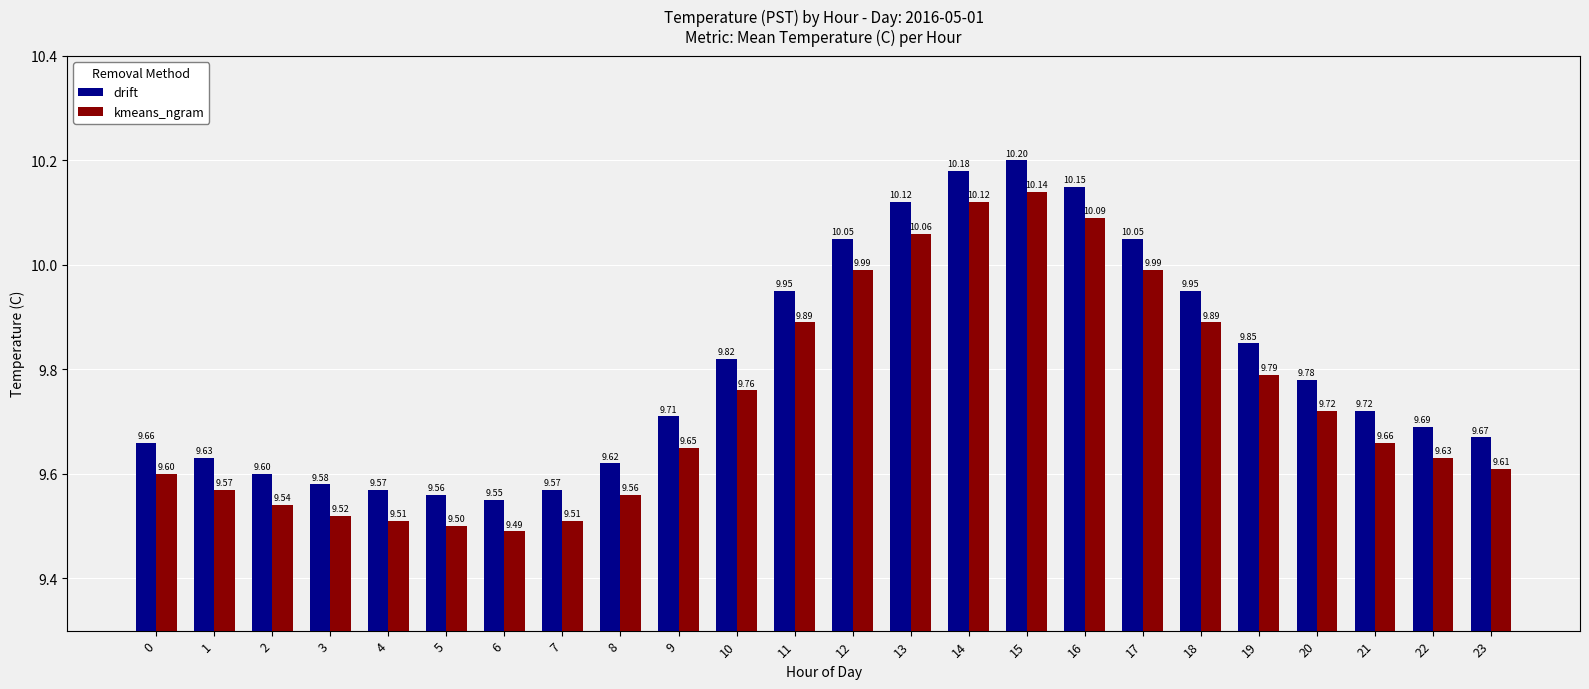

What is the difference between the second highest and minimum values in the drift series?

0.6